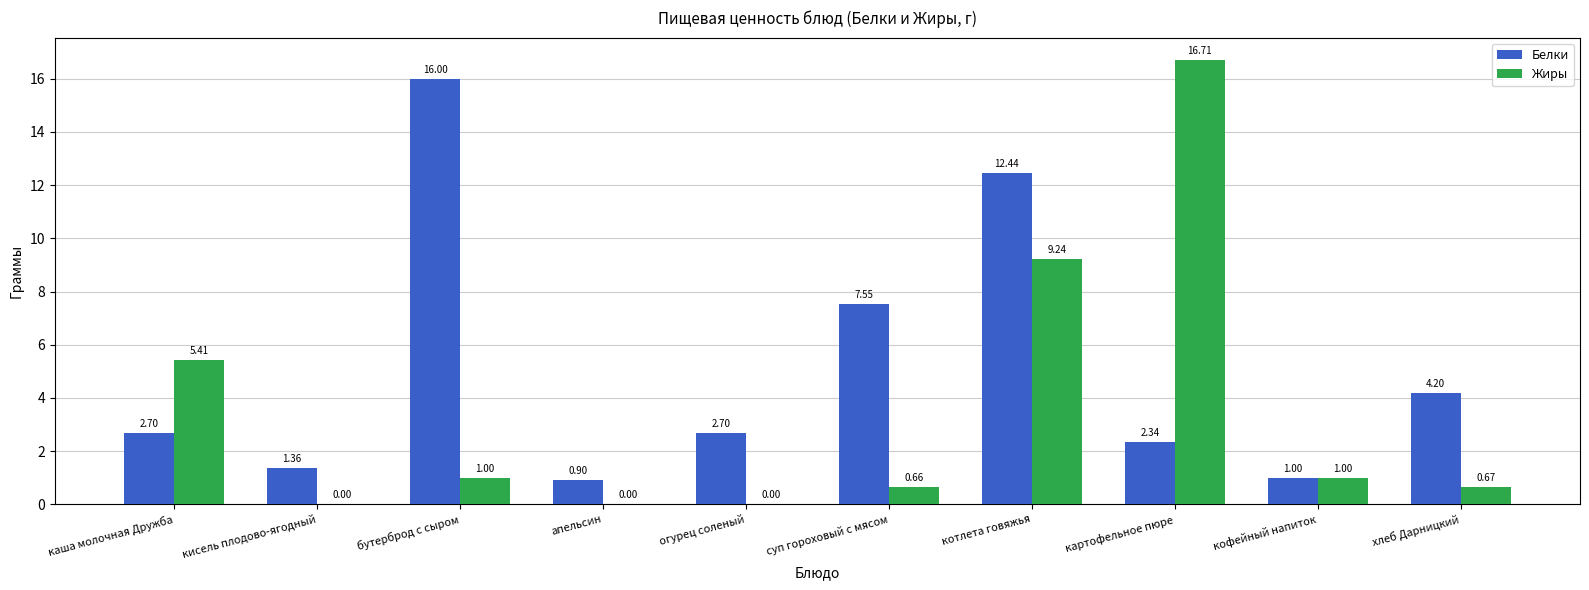

What is the maximum value for Белки?

16.0